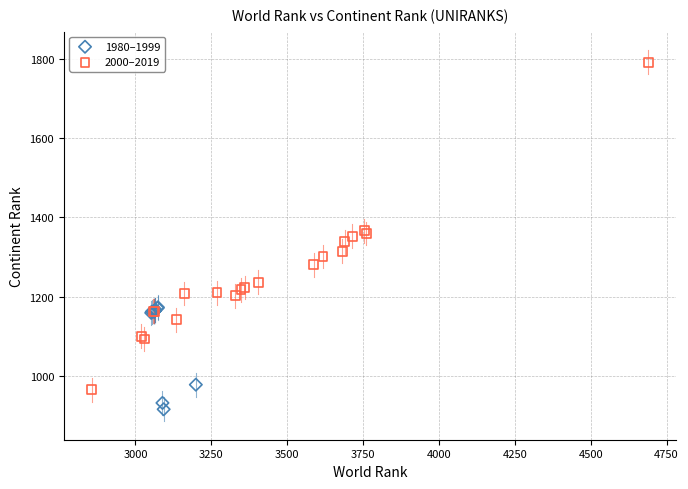

What are all the series names shown in the legend?

1980–1999, 2000–2019